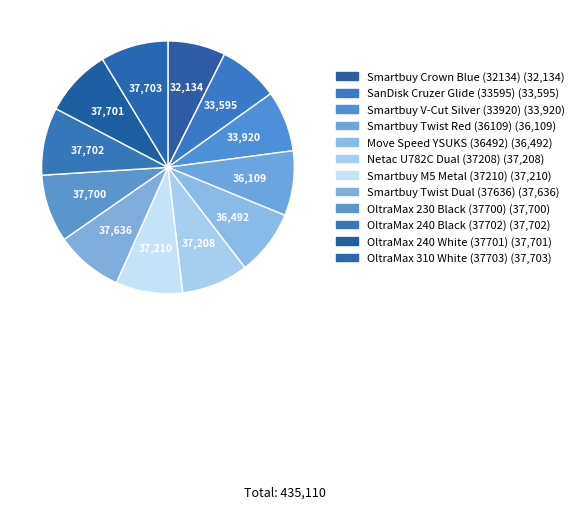

To the nearest percent, what is the difference between the largest and smallest slice percentages?

1%